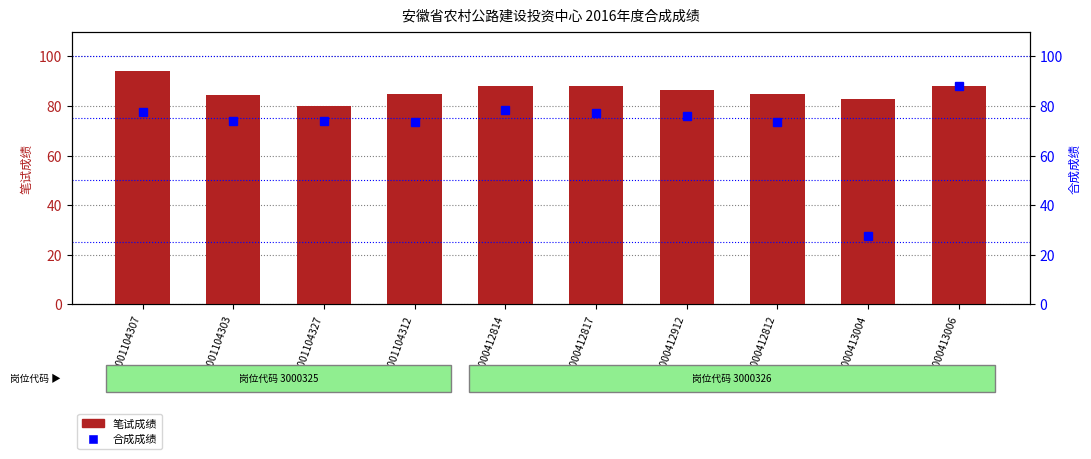

Which series has the largest total across all categories?

笔试成绩